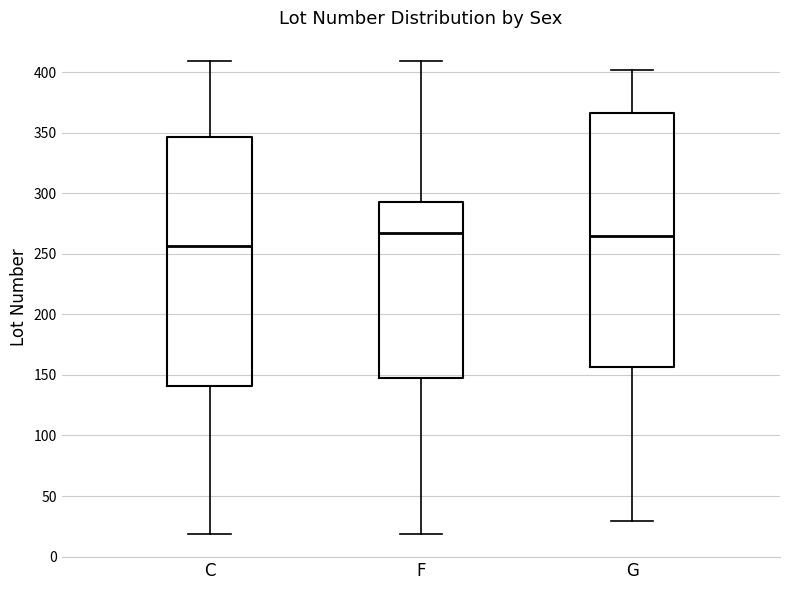

Reading left to right, read every box against the y-axis: the position of its median line, the range the box covers, and the ends of its whiskers. The values are not printed on the chart, so give them approximately, as read against the axis.

C: median 255, box 140 to 345, whiskers 20 to 410
F: median 265, box 150 to 295, whiskers 20 to 410
G: median 265, box 155 to 365, whiskers 30 to 400